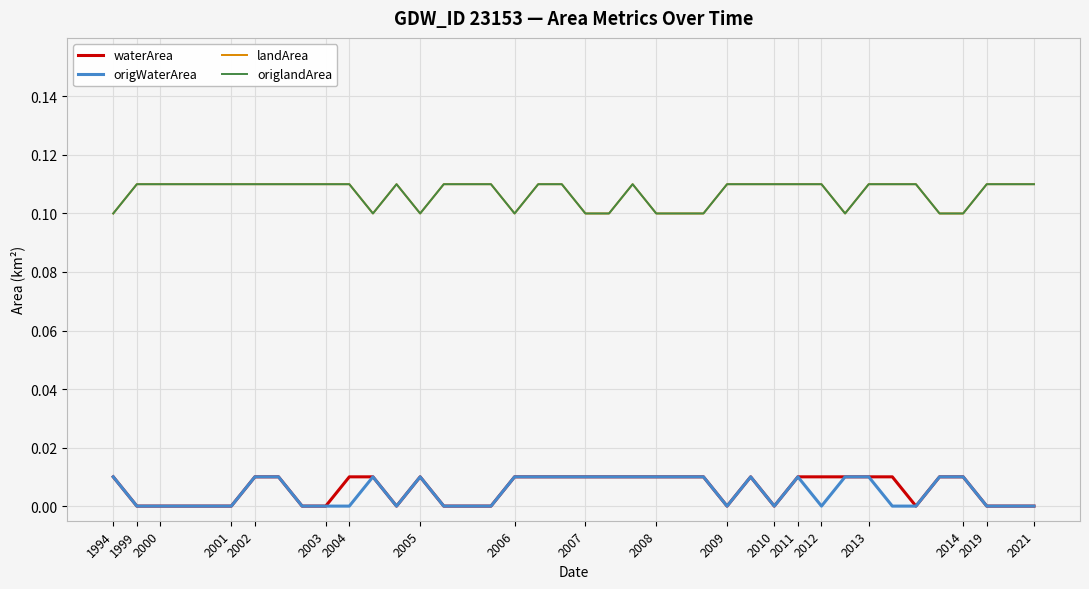

What are all the series names shown in the legend?

waterArea, origWaterArea, landArea, origlandArea